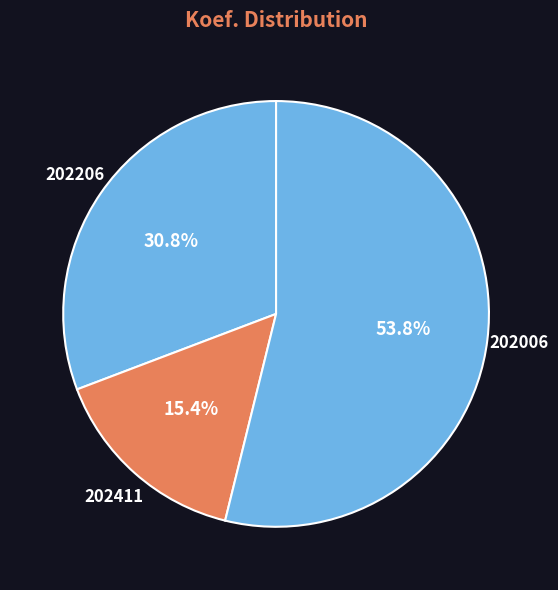

Which category has the smallest portion of the pie?

202411